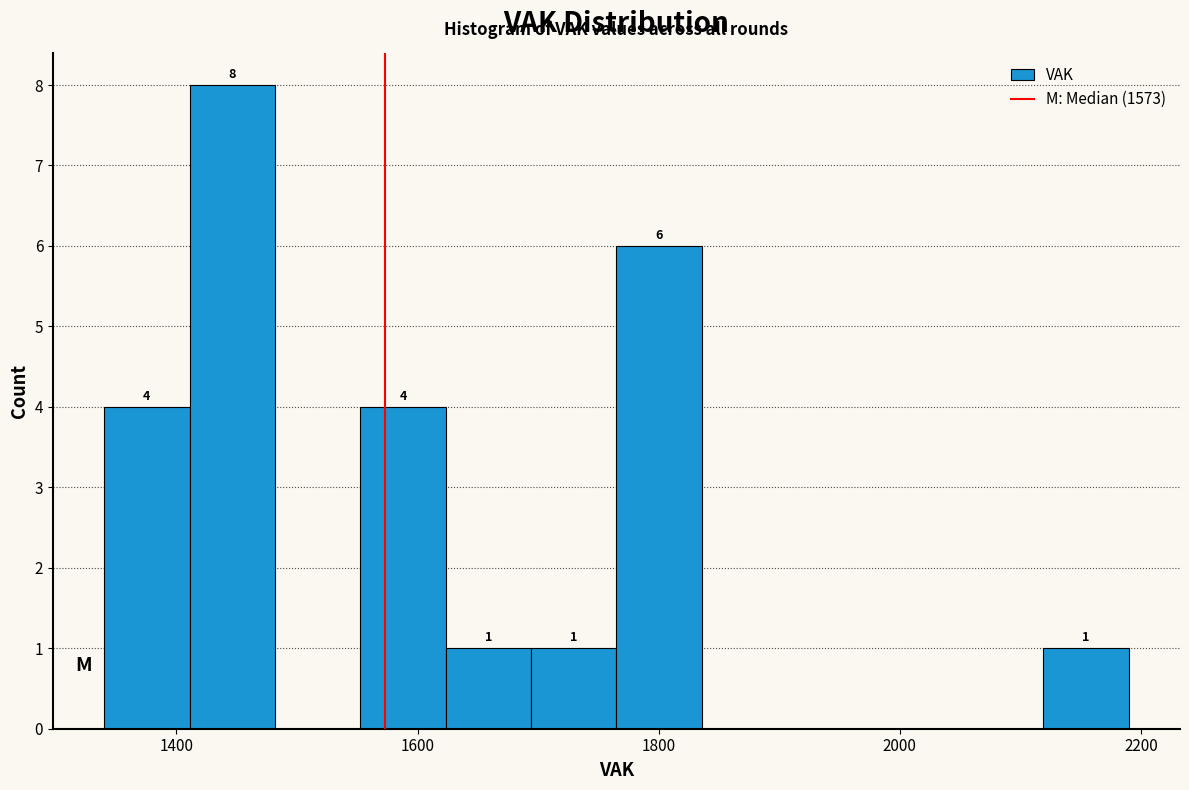

Around what value on the x-axis is the tallest bar? Give the approximate position of its centre, as read against the axis.

1440